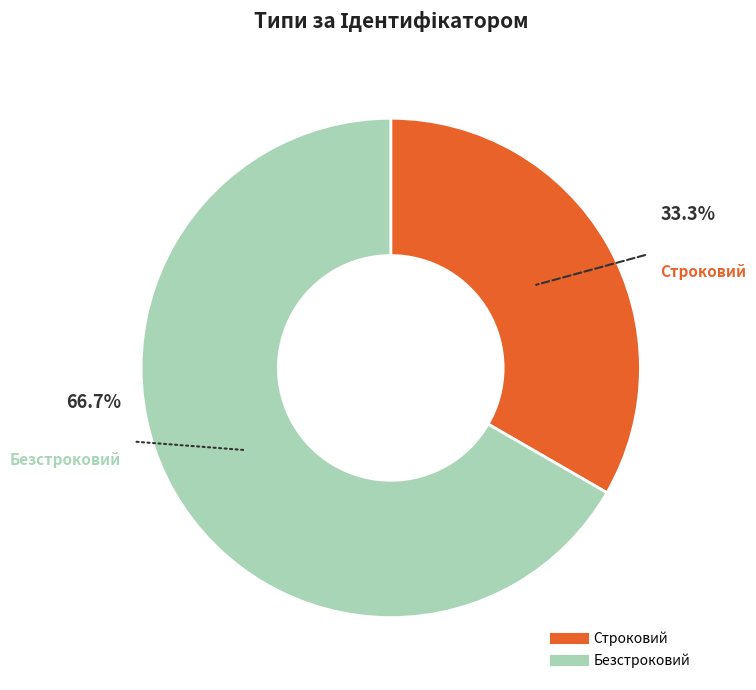

To the nearest percent, what is the average slice percentage?

50%